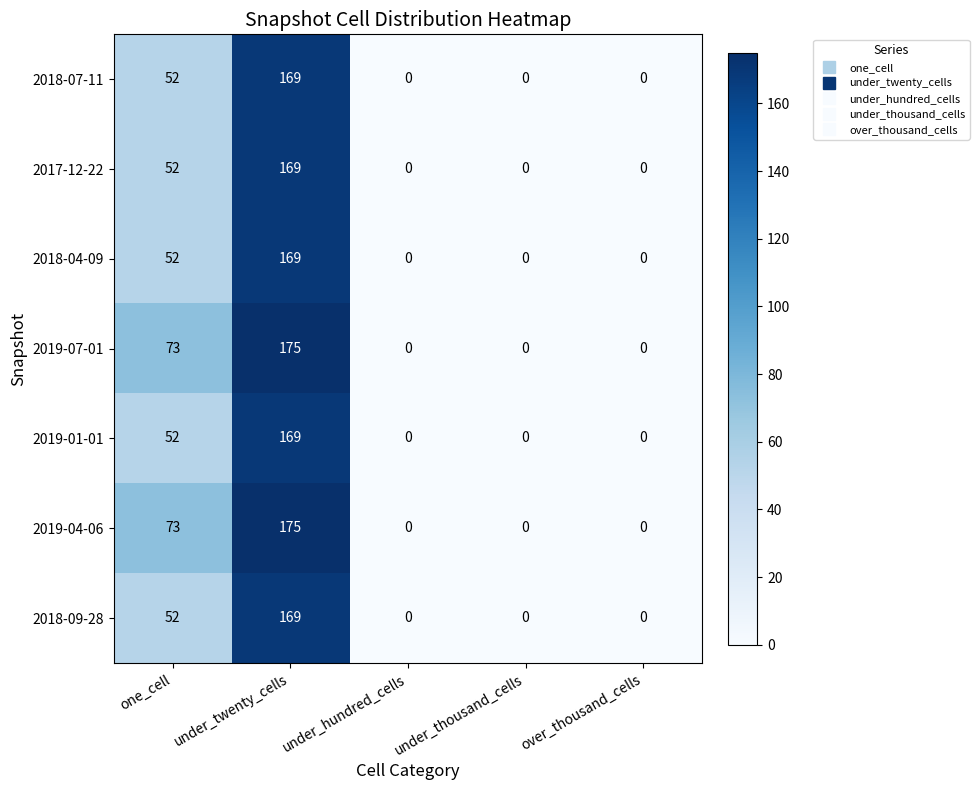

What is the maximum value shown in the chart?

175